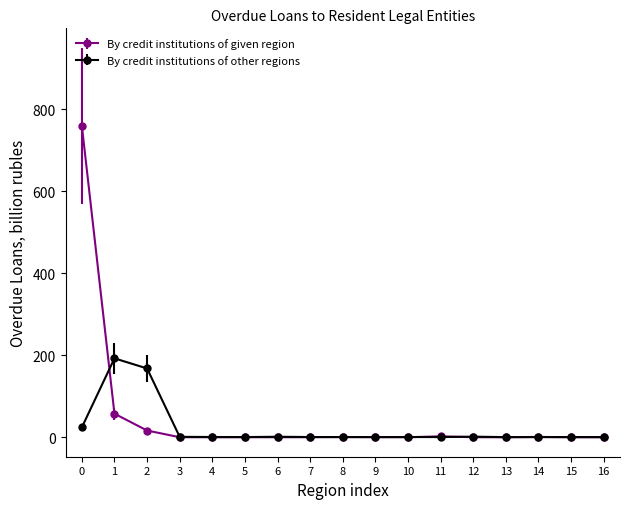

Where is the first local maximum for By credit institutions of other regions?

1